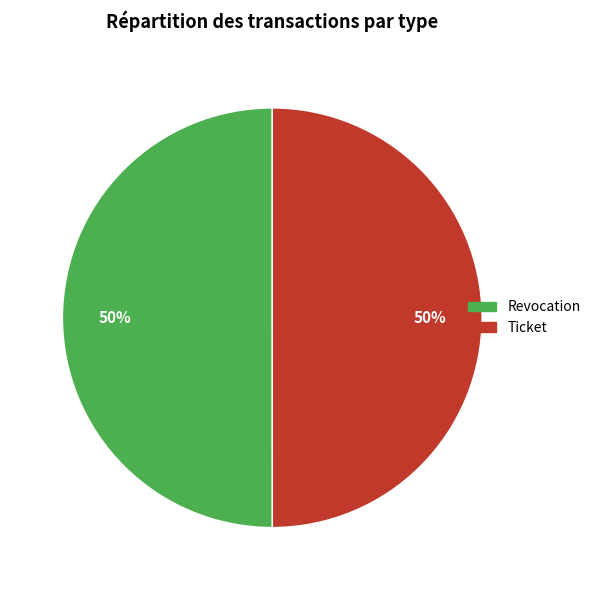

Count the number of slices in the pie.

2